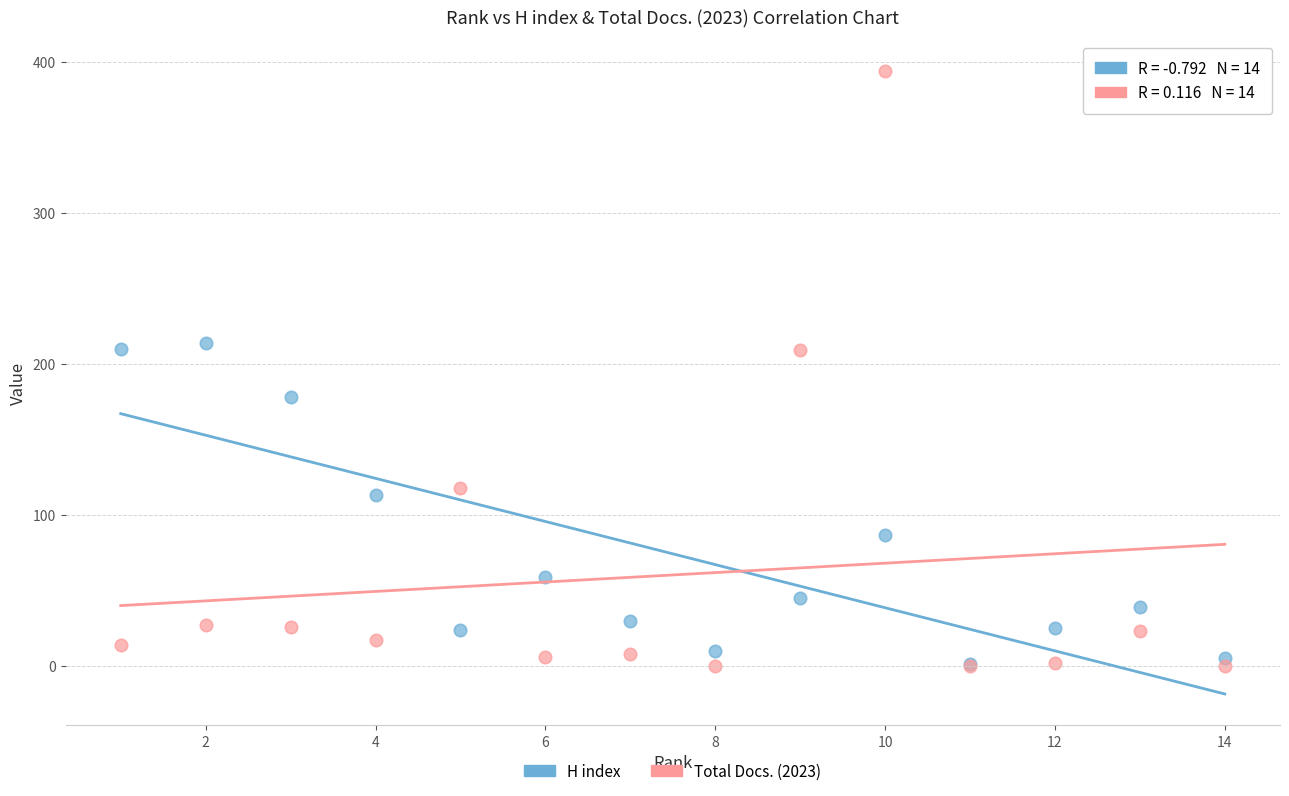

In the H index series, what Y value is closest to 107?

113